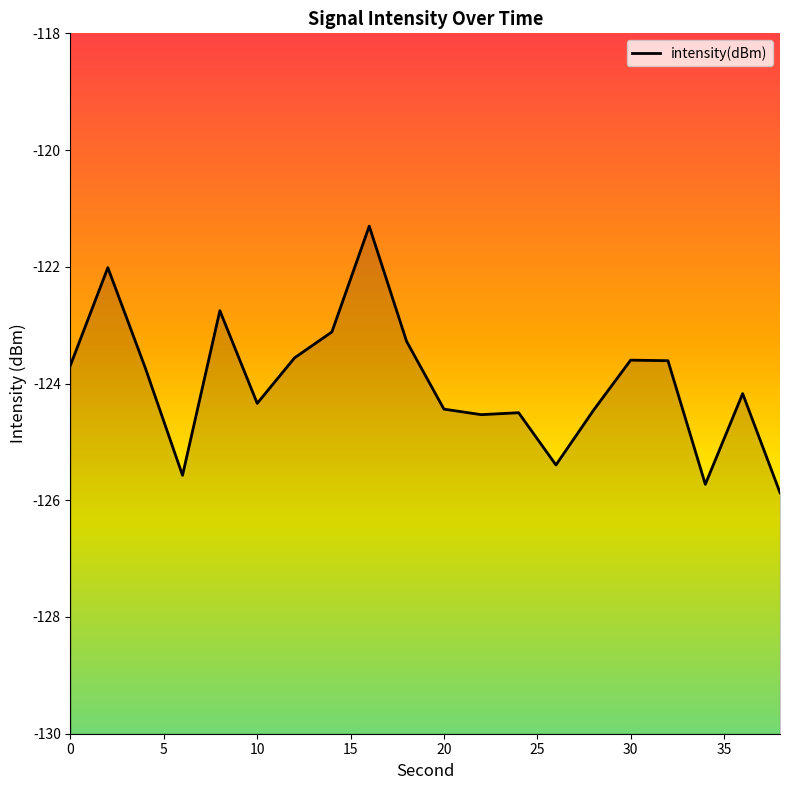

List the labels in order of value, smallest first.

38, 34, 6, 26, 22, 24, 28, 20, 10, 36, 4, 0, 32, 30, 12, 18, 14, 8, 2, 16